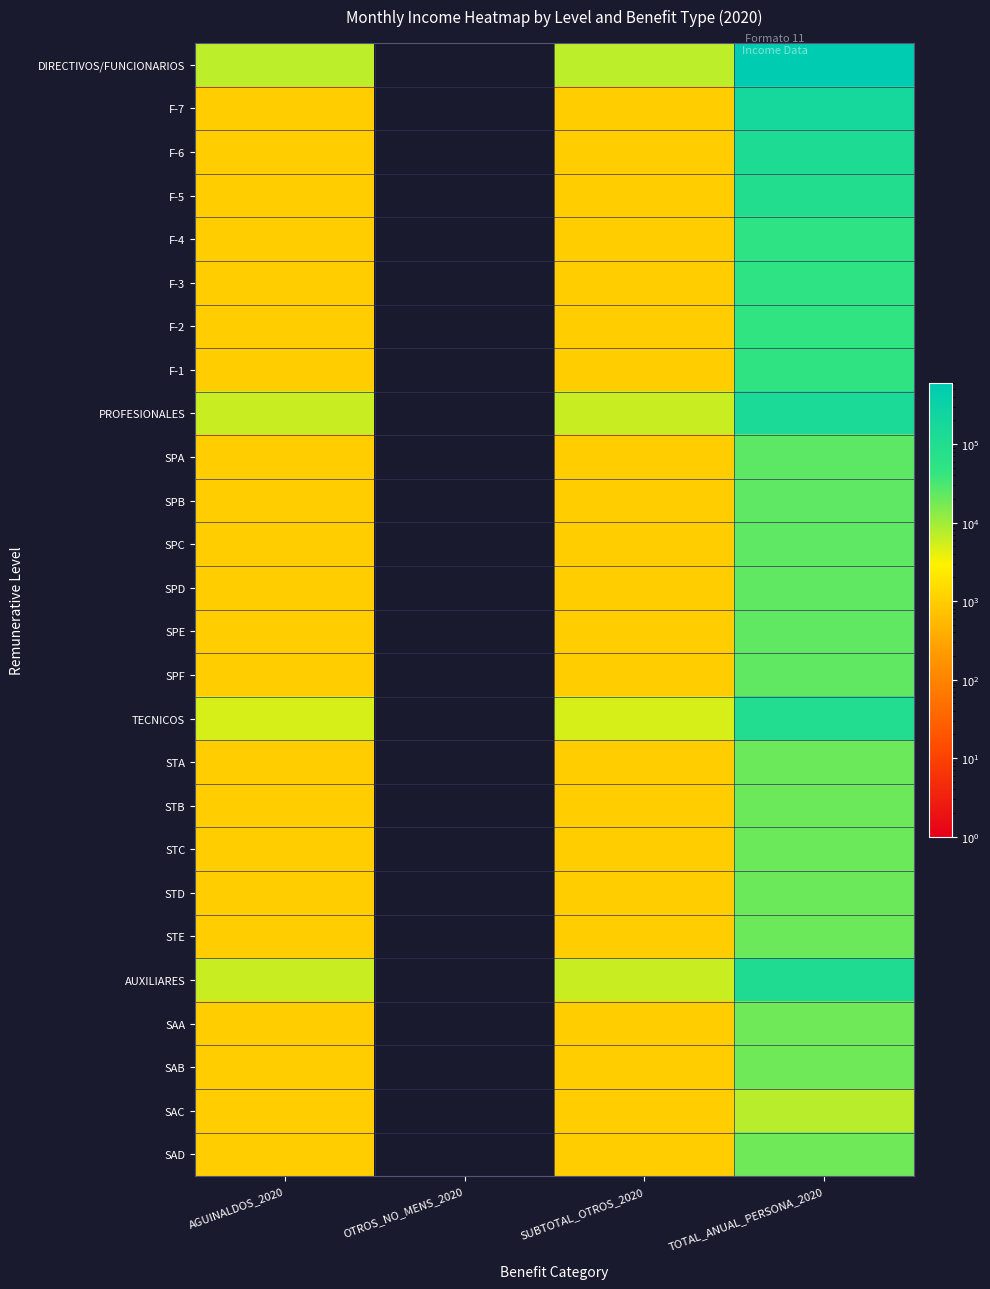

At which category is the sum across all series the highest?

TOTAL_ANUAL_PERSONA_2020